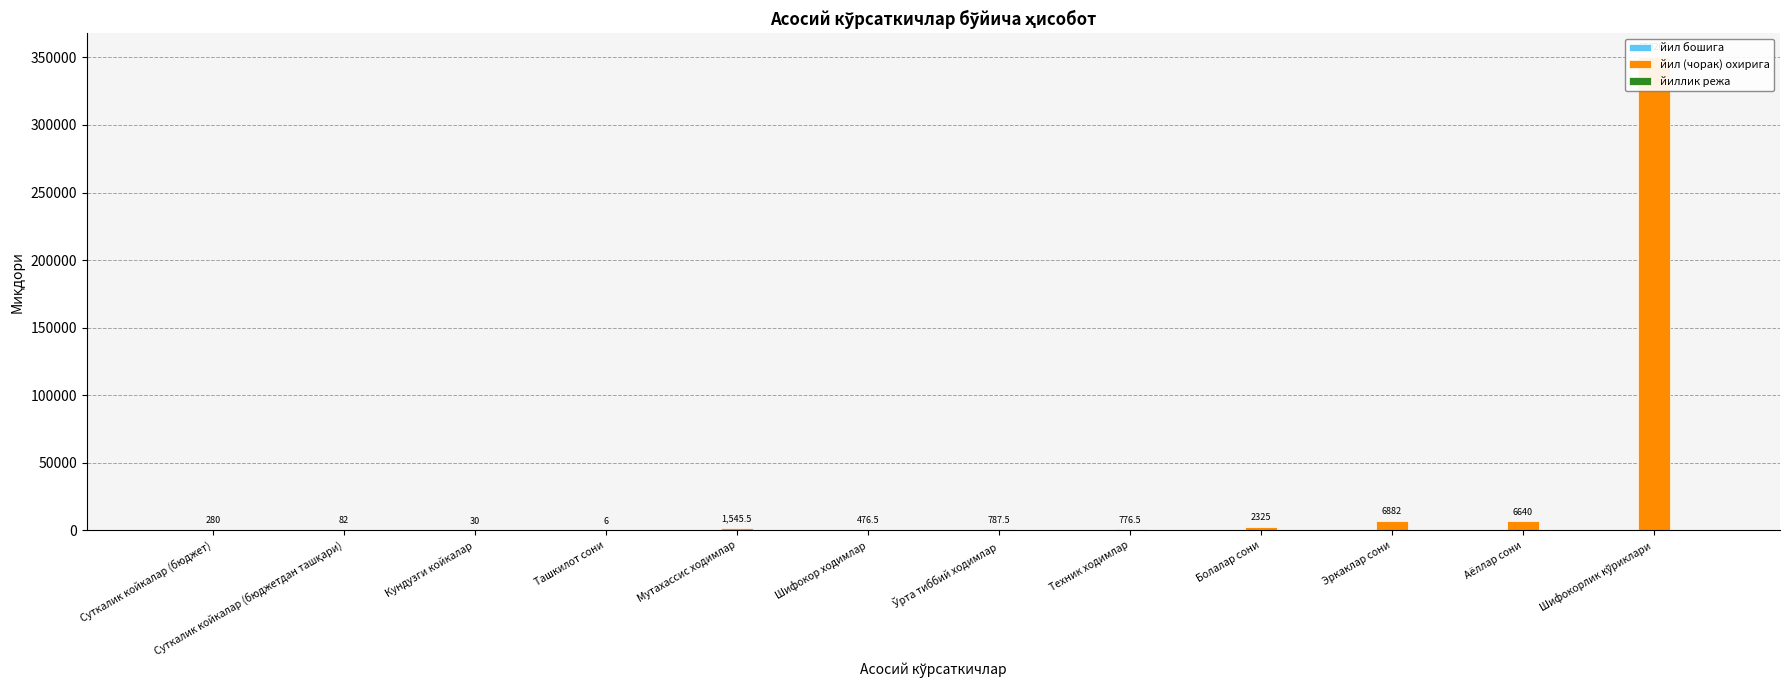

Reading left to right, transcribe all the data shown in this chart.

йил бошига: Суткалик койкалар (бюджет)=0.0	Суткалик койкалар (бюджетдан ташқари)=0.0	Кундузги койкалар=0.0	Ташкилот сони=0.0	Мутахассис ходимлар=0.0	Шифокор ходимлар=0.0	Ўрта тиббий ходимлар=0.0	Техник ходимлар=0.0	Болалар сони=0.0	Эркаклар сони=0.0	Аёллар сони=0.0	Шифокорлик кўриклари=0.0
йил (чорак) охирига: Суткалик койкалар (бюджет)=280.0	Суткалик койкалар (бюджетдан ташқари)=82.0	Кундузги койкалар=30.0	Ташкилот сони=6.0	Мутахассис ходимлар=1545.5	Шифокор ходимлар=476.5	Ўрта тиббий ходимлар=787.5	Техник ходимлар=776.5	Болалар сони=2325.0	Эркаклар сони=6882.0	Аёллар сони=6640.0	Шифокорлик кўриклари=350208.0
йиллик режа: Суткалик койкалар (бюджет)=0.0	Суткалик койкалар (бюджетдан ташқари)=0.0	Кундузги койкалар=0.0	Ташкилот сони=0.0	Мутахассис ходимлар=0.0	Шифокор ходимлар=0.0	Ўрта тиббий ходимлар=0.0	Техник ходимлар=0.0	Болалар сони=0.0	Эркаклар сони=0.0	Аёллар сони=0.0	Шифокорлик кўриклари=0.0